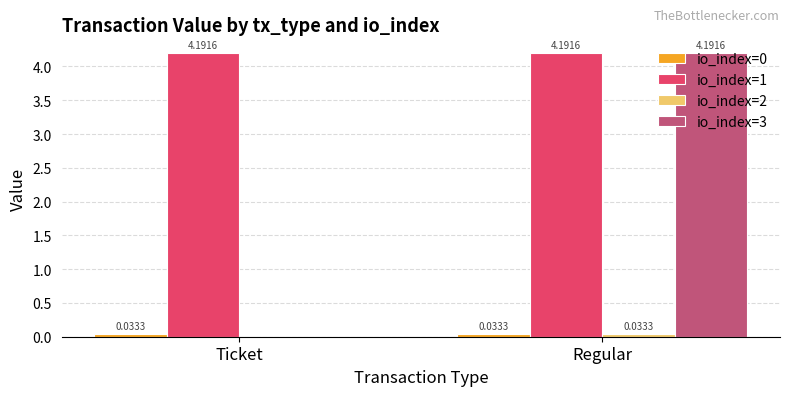

Between Ticket and Regular, which series saw the biggest shift?

io_index=3